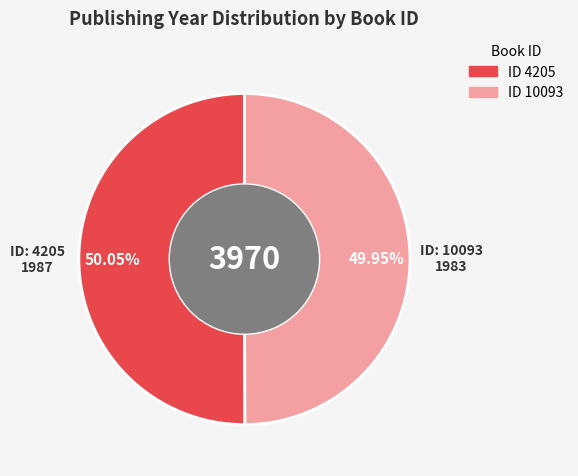

Does any single category account for the majority?

Yes